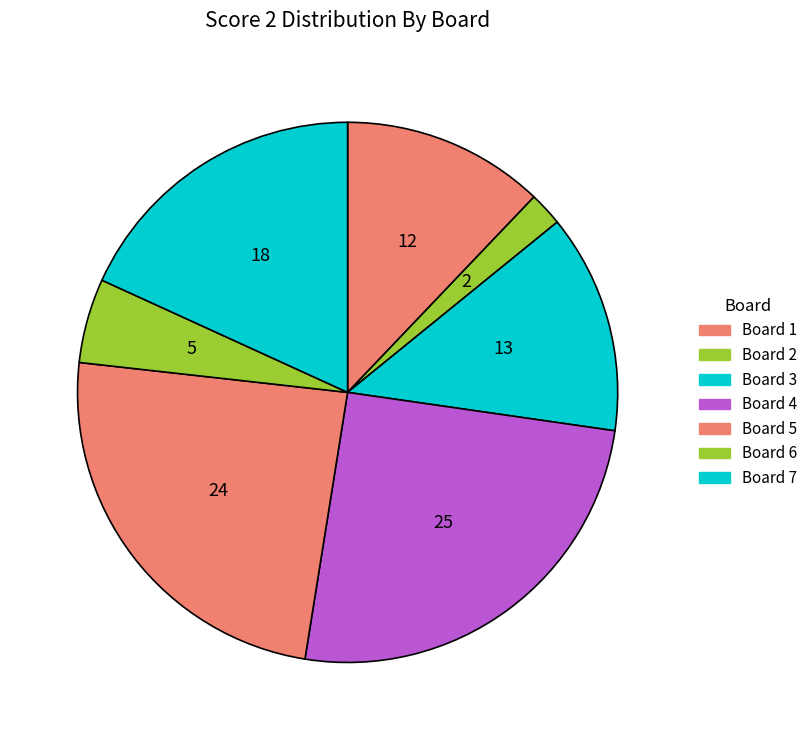

What is the change in value from Board 1 to Board 5?

+12